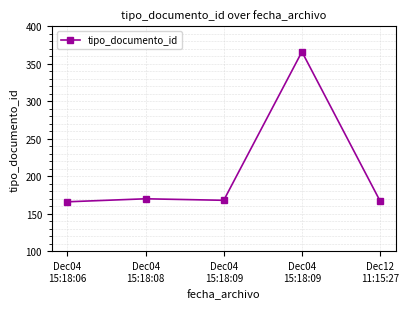

Where is the first local maximum?

Dec04
15:18:08